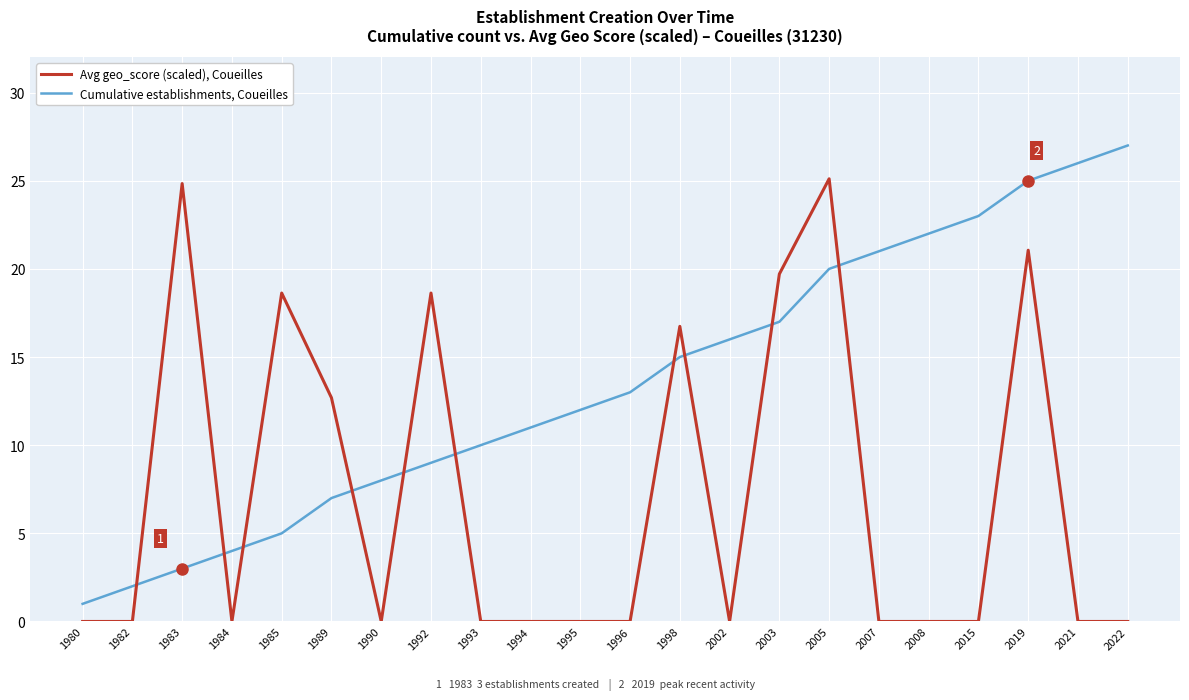

After their last crossing, which series has the higher values: Cumulative establishments, Coueilles or Avg geo_score (scaled), Coueilles?

Cumulative establishments, Coueilles